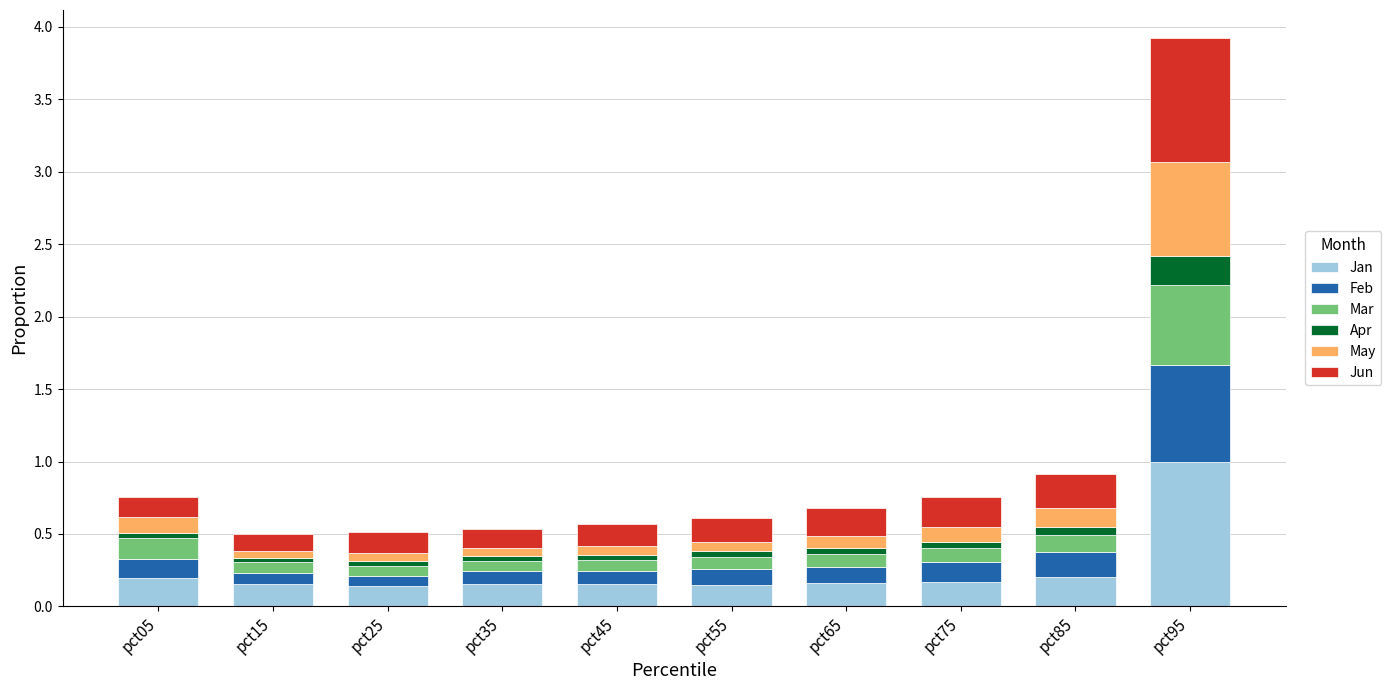

What is the difference between the maximum and minimum values in the Jan series?

0.8